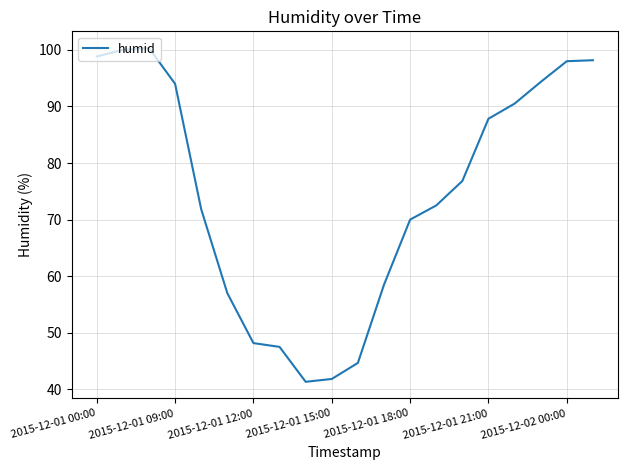

True or false: there are more than 2 points higher than both neighbors.

False